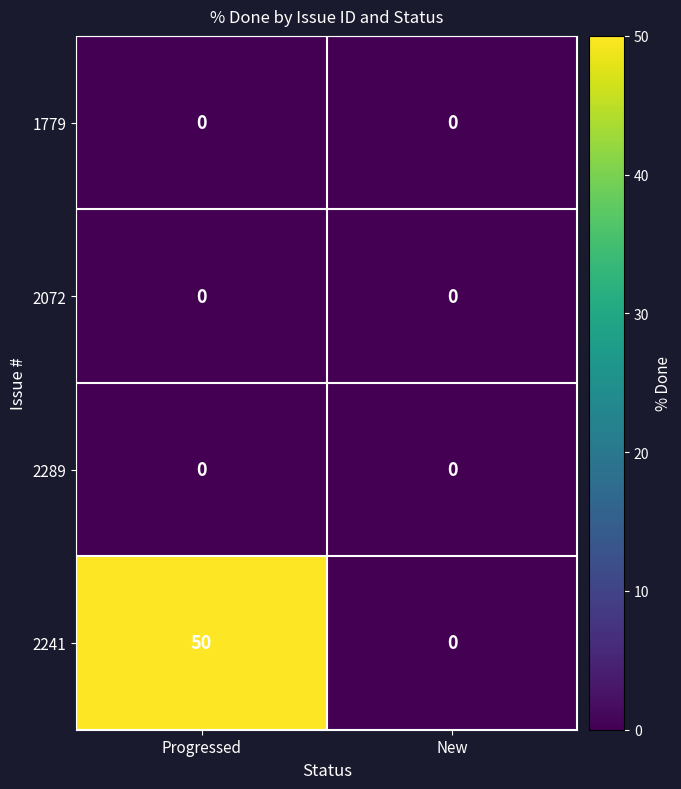

Which category has the highest value across all series?

Progressed